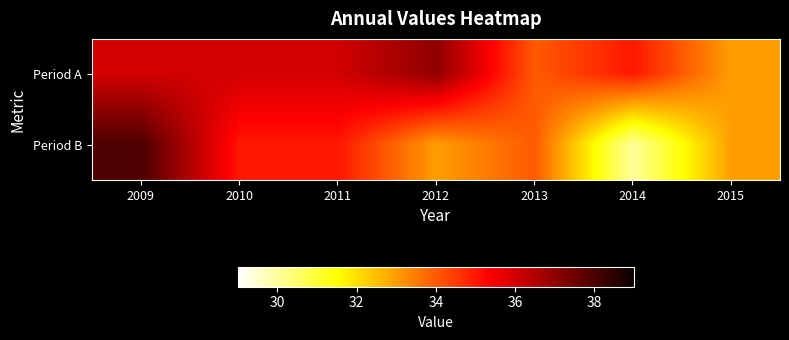

Reading right to left, transcribe all the data shown in this chart.

Period A: 2015=33	2014=35	2013=34	2012=37	2011=36	2010=36	2009=36
Period B: 2015=33	2014=30	2013=34	2012=33	2011=35	2010=35	2009=38